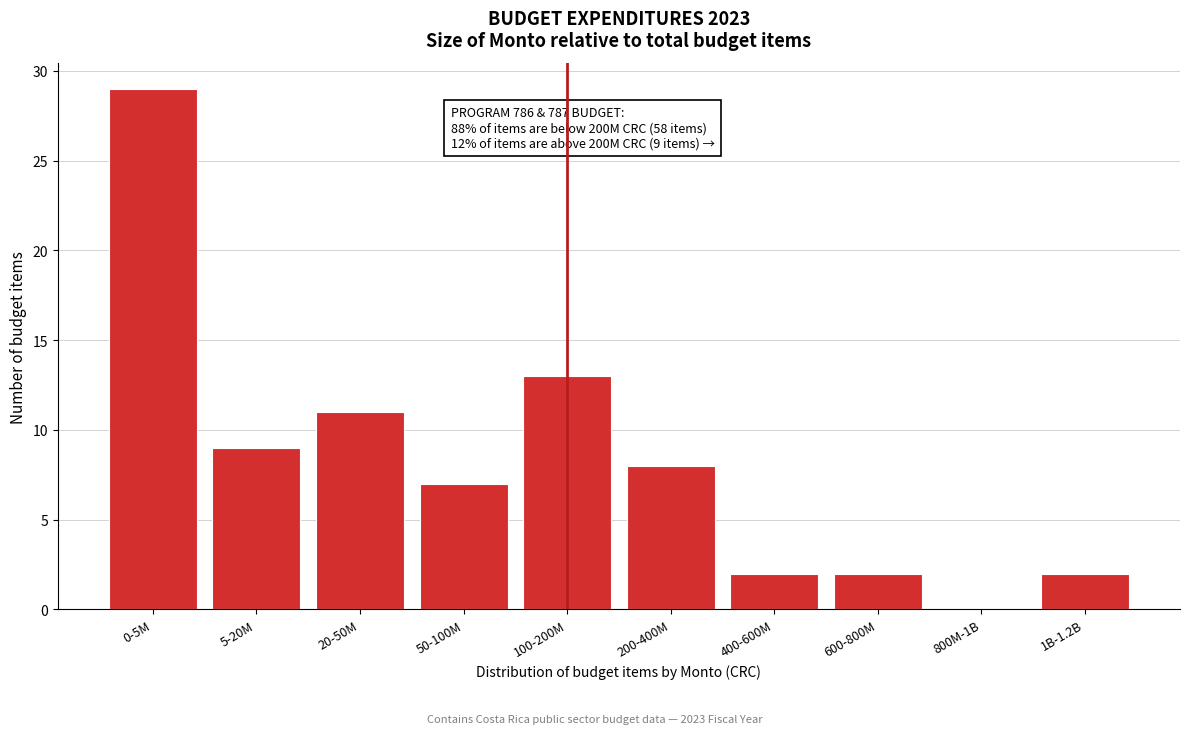

Reading left to right, list all the values displayed in this chart.

0-5M=29	5-20M=9	20-50M=11	50-100M=7	100-200M=13	200-400M=8	400-600M=2	600-800M=2	800M-1B=0	1B-1.2B=2